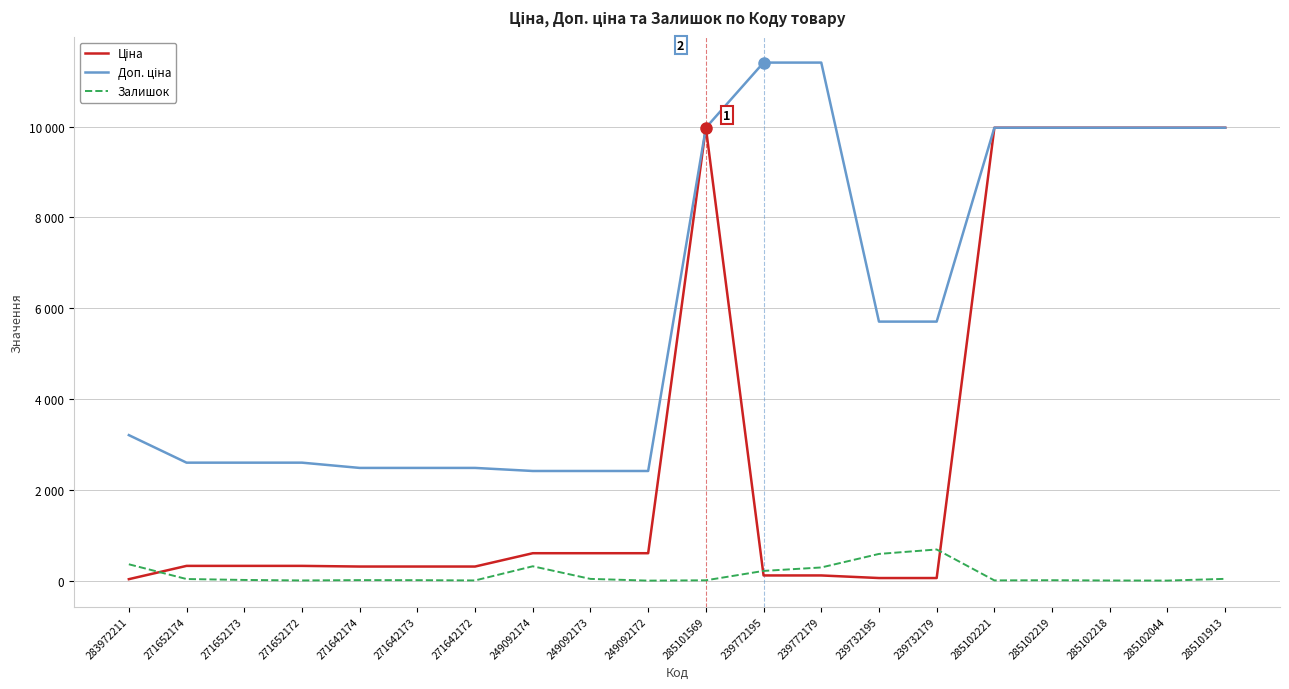

Does the chart have visible grid lines?

Yes